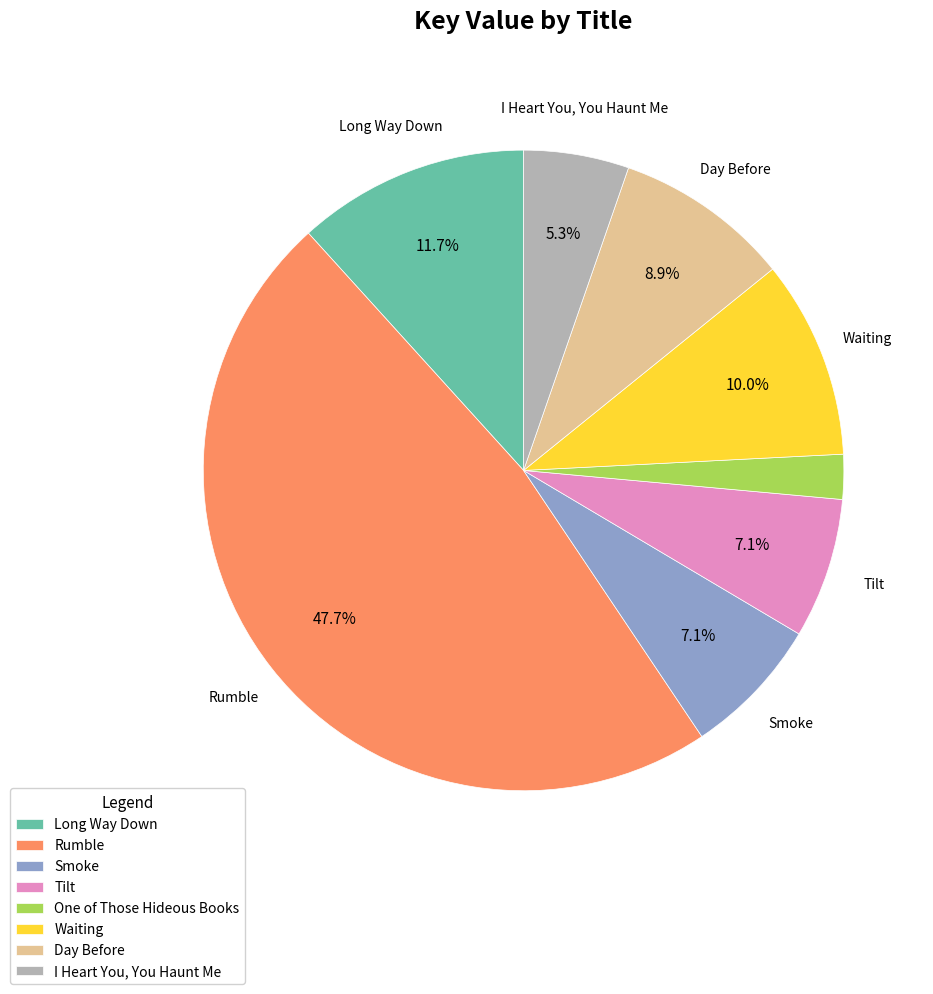

To the nearest percent, what portion does Rumble represent?

48%